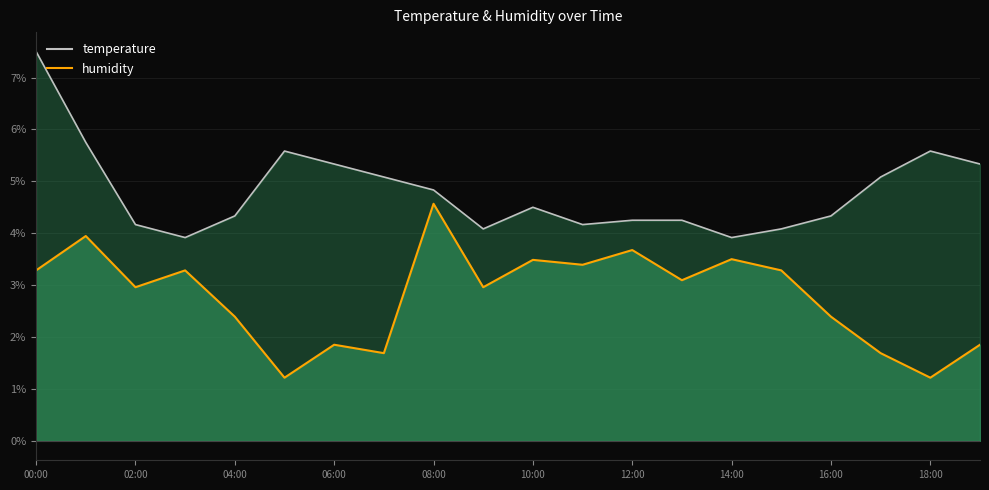

True or false: temperature and humidity_line intersect in this chart.

False